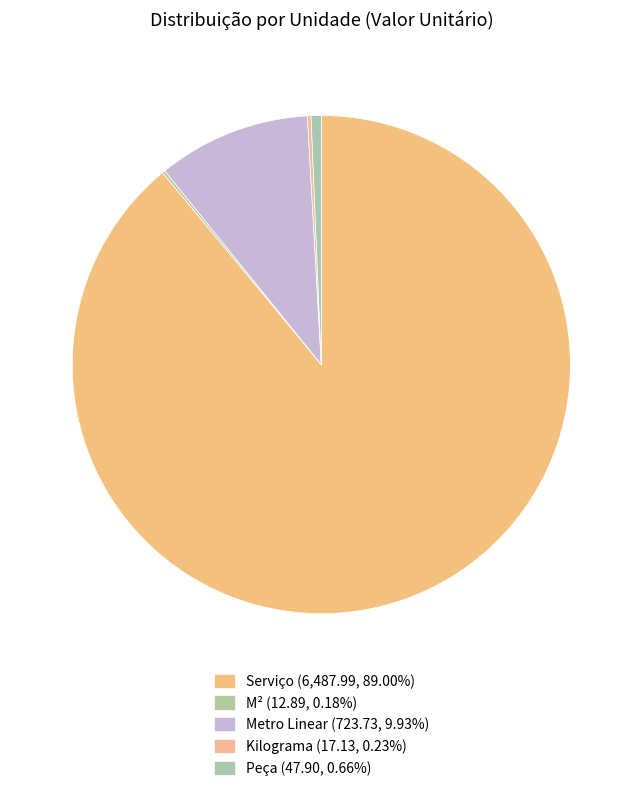

What is the largest slice in the pie chart?

Serviço